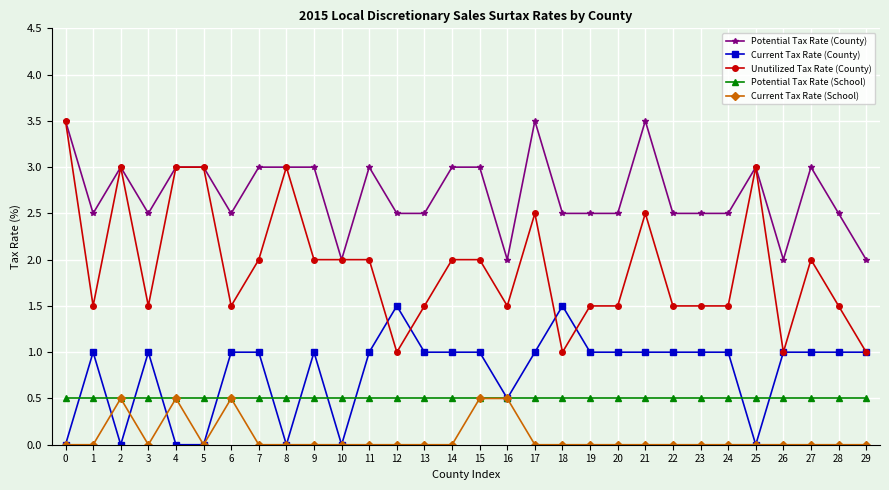

Is the value of Unutilized Tax Rate (County) at 27 greater than the value of Current Tax Rate (County) at 15?

Yes